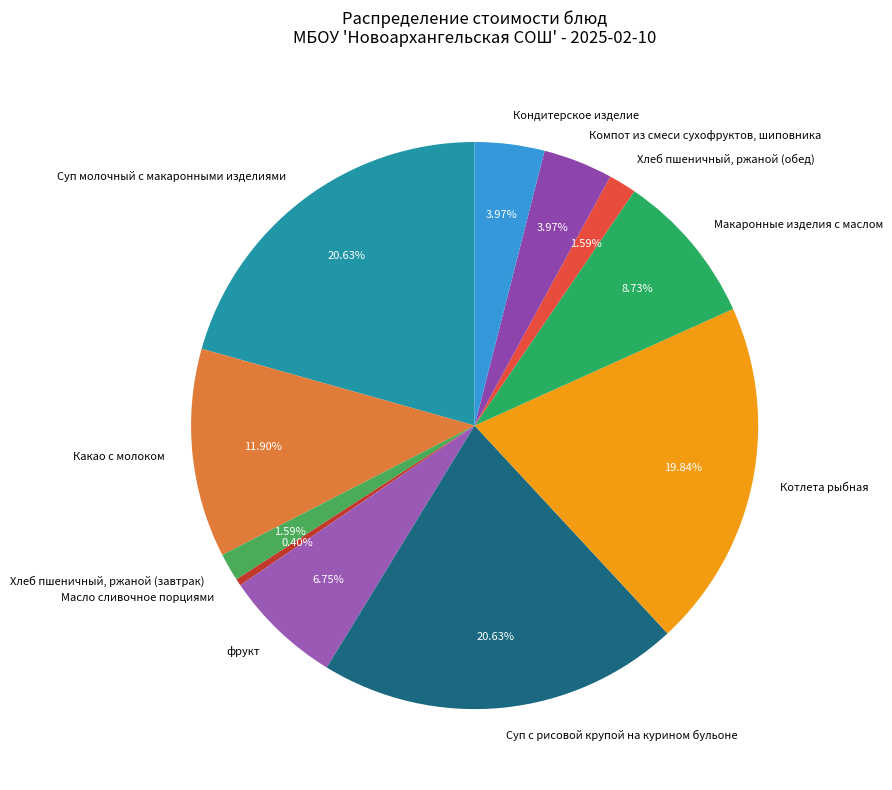

Count the number of slices in the pie.

11